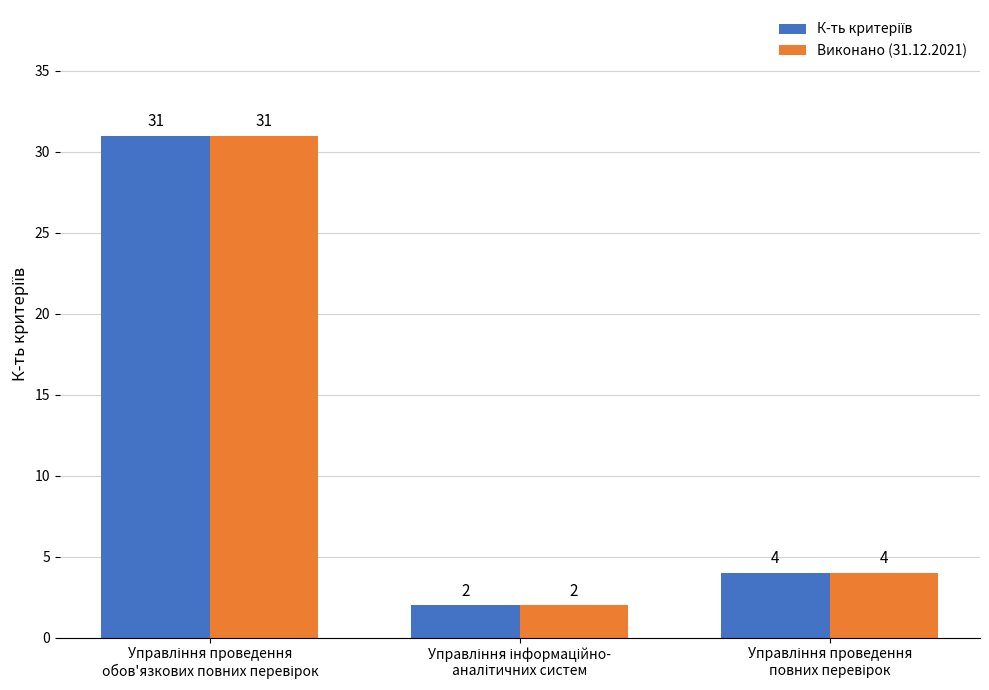

What is the average value of the Виконано (31.12.2021) series?

12